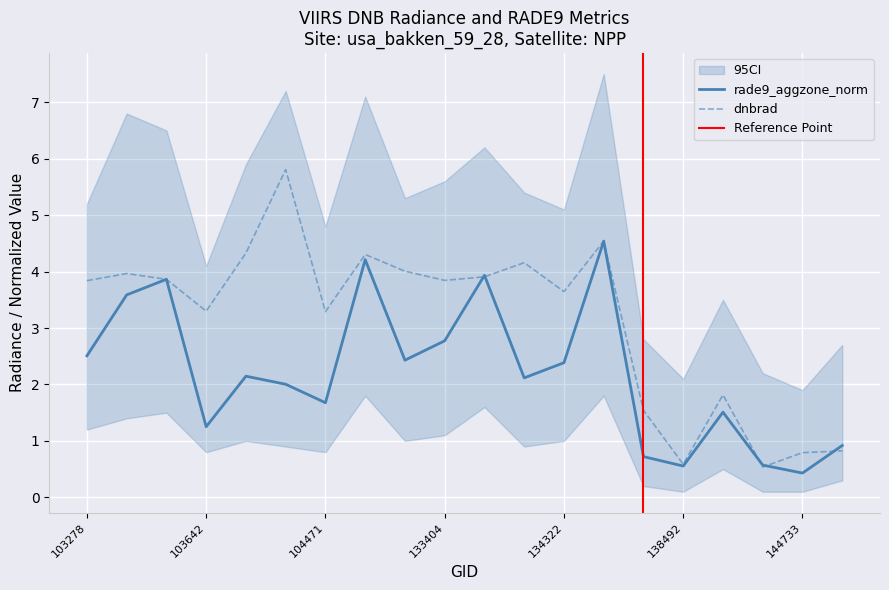

The dnbrad series shows 1.5 at 137916. True or false?

True